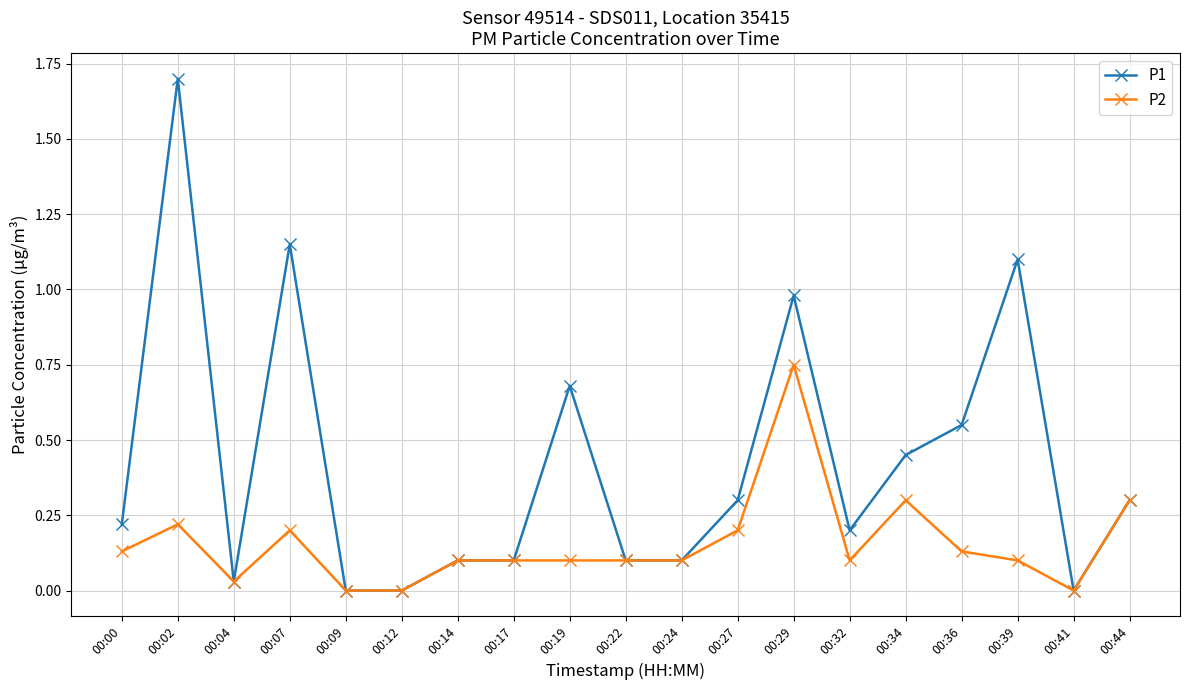

The value of P1 at 00:39 is 1.1. True or false?

True